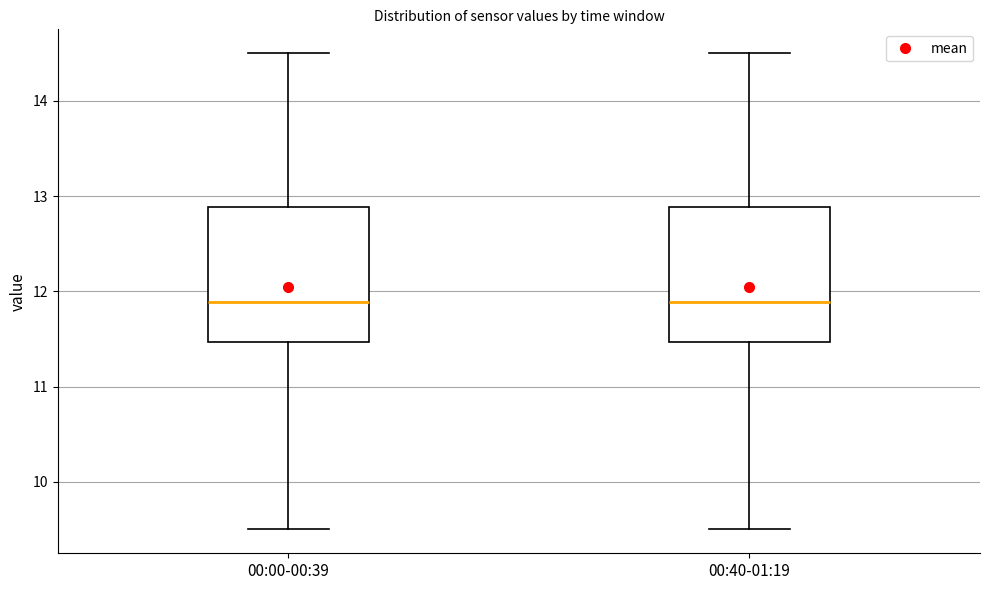

Reading left to right, transcribe this box plot: for each box, give where its median line is, the range the box spans, and where its two whiskers end, as read against the y-axis. The values are not printed on the chart, so give them approximately, as read against the axis.

00:00-00:39: median 11.9, box 11.5 to 12.9, whiskers 9.5 to 14.5
00:40-01:19: median 11.9, box 11.5 to 12.9, whiskers 9.5 to 14.5